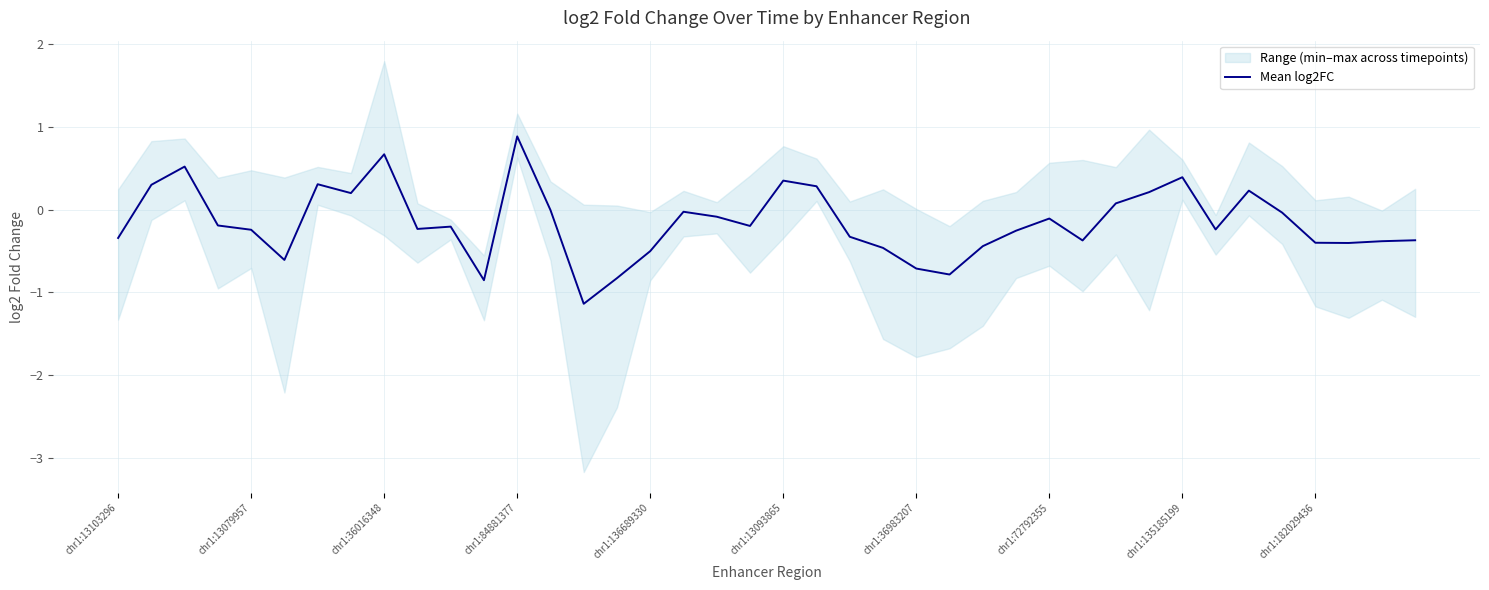

What is the minimum value for Mean log2FC?

-1.1